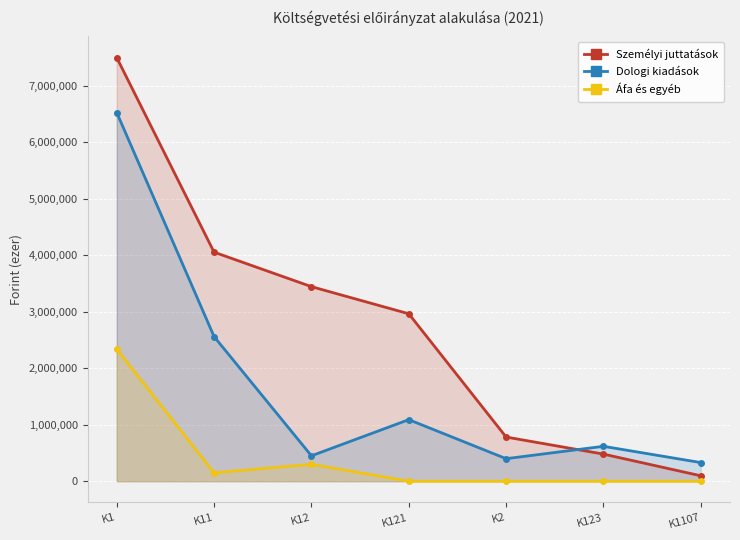

True or false: Áfa és egyéb and Dologi kiadások intersect in this chart.

False